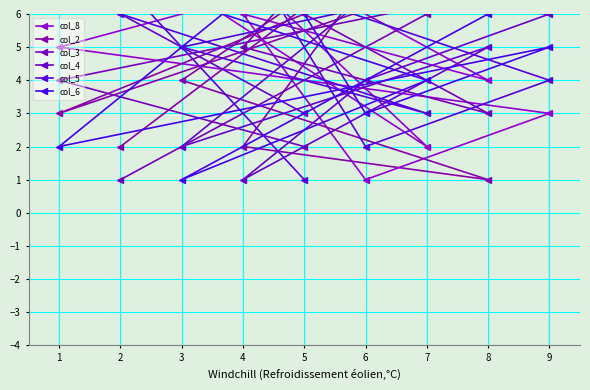

At which label is col_6 closest to 5?

6